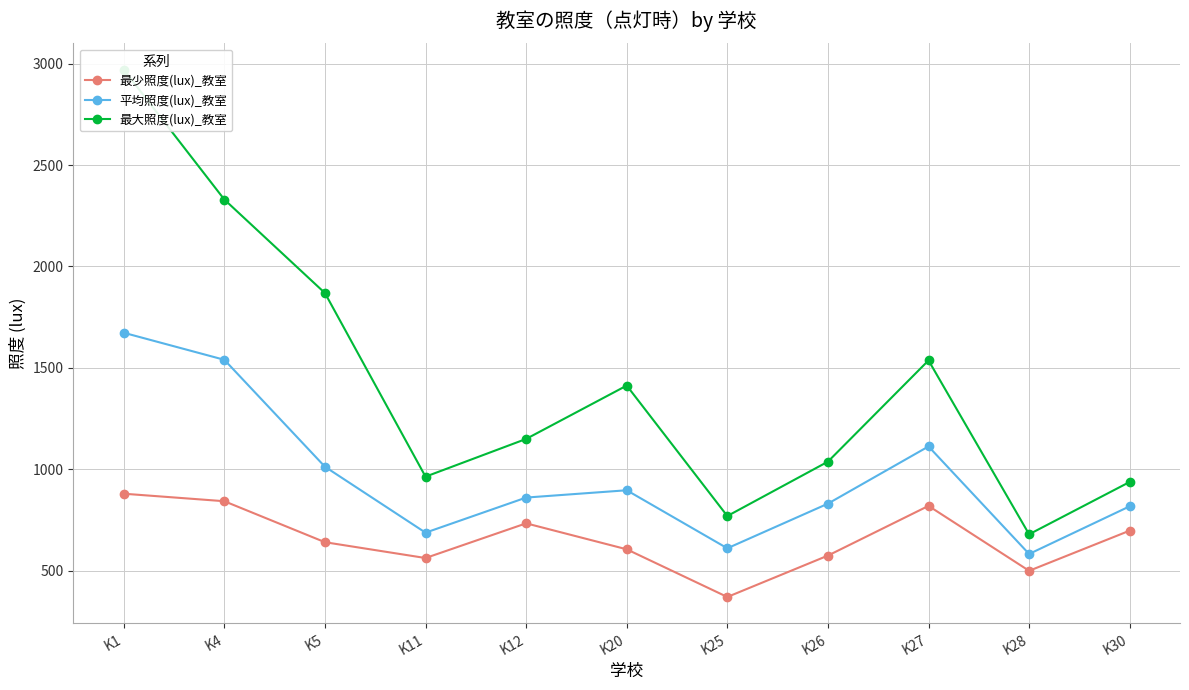

Rank the series at K28 from lowest to highest value.

最少照度(lux)_教室, 平均照度(lux)_教室, 最大照度(lux)_教室